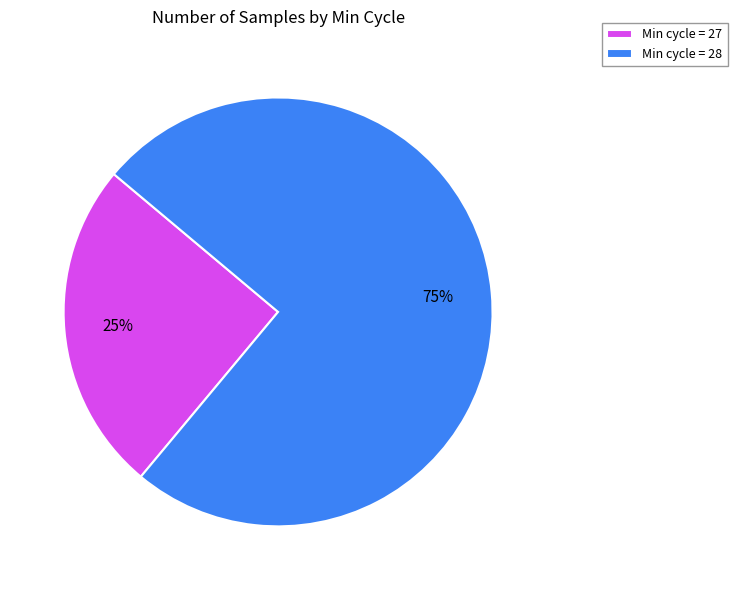

Count the number of slices in the pie.

2